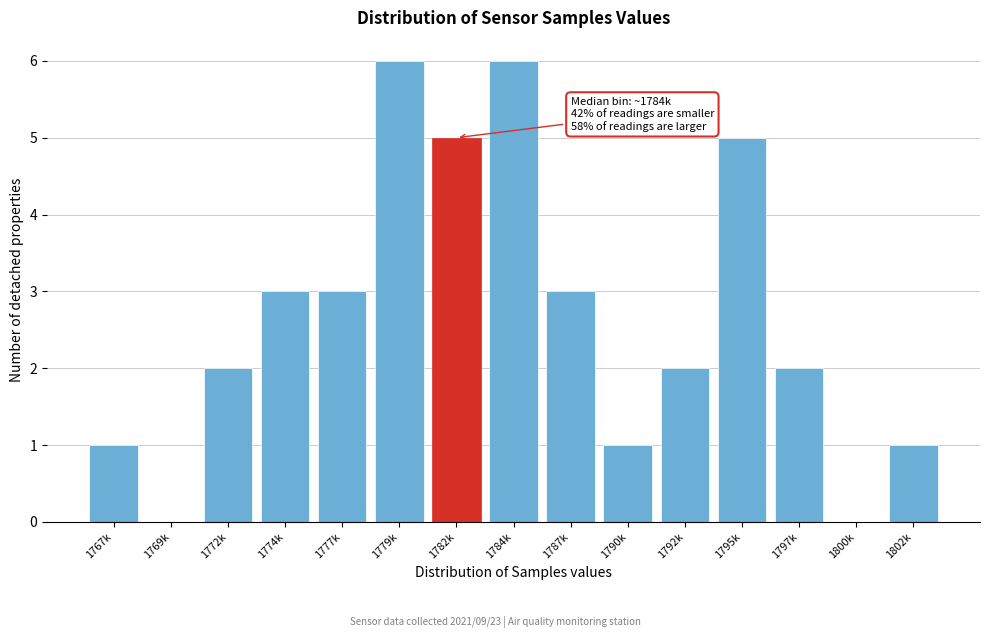

Reading left to right, list all the values displayed in this chart.

1767k=1	1769k=0	1772k=2	1774k=3	1777k=3	1779k=6	1782k=5	1784k=6	1787k=3	1790k=1	1792k=2	1795k=5	1797k=2	1800k=0	1802k=1